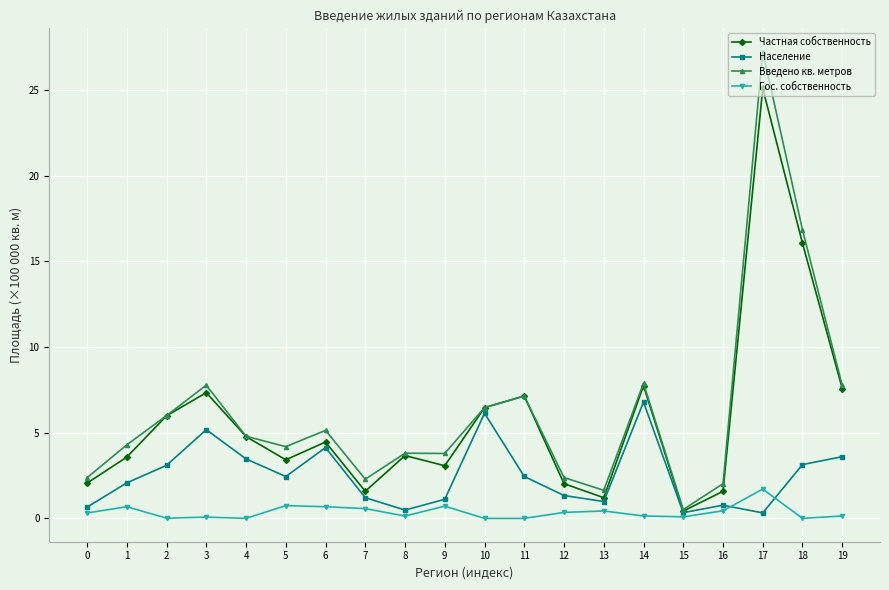

What is the value of the Введено кв. метров point at the 2nd from the left?

4.3